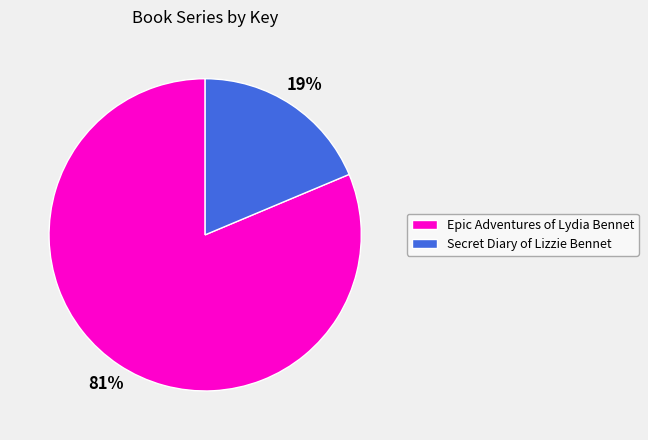

To the nearest percent, what is the combined percentage of Secret Diary of Lizzie Bennet and Epic Adventures of Lydia Bennet?

100%